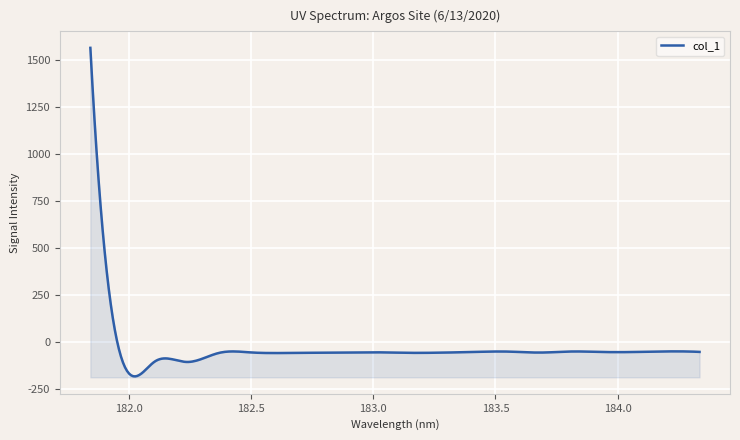

What is the difference between the values at 183.5488263418 and 182.3673257152?

7.4